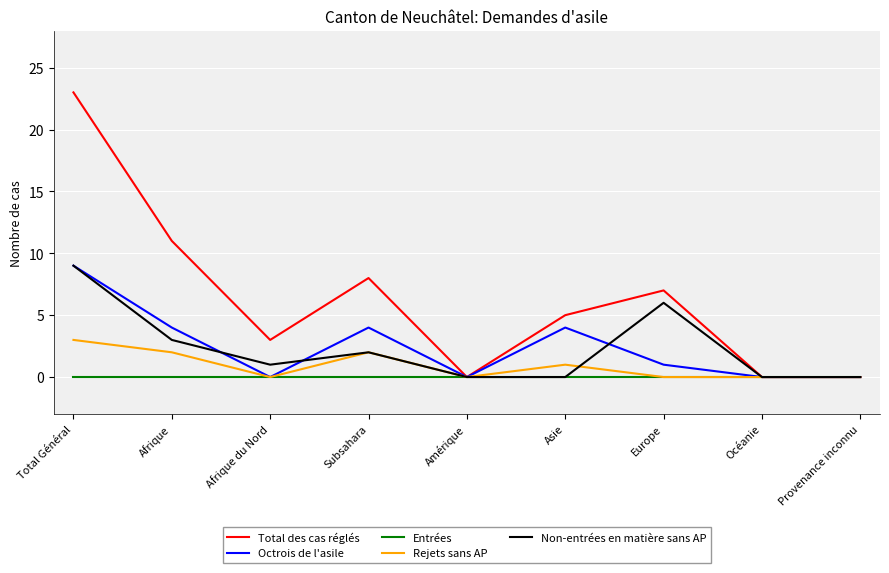

At which category does the chart reach its peak across all series?

Total Général